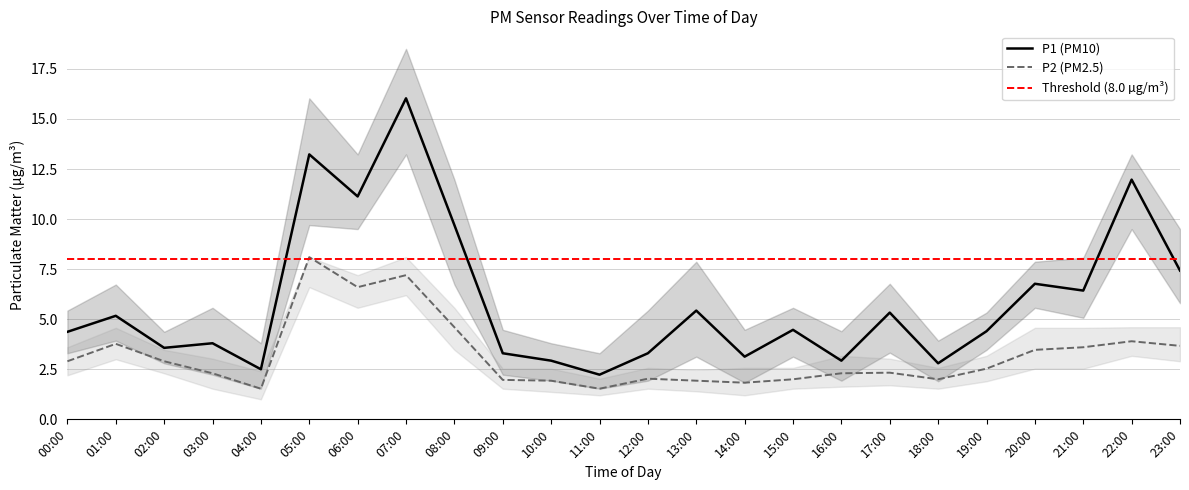

Which series has the largest total across all categories?

P1_upper